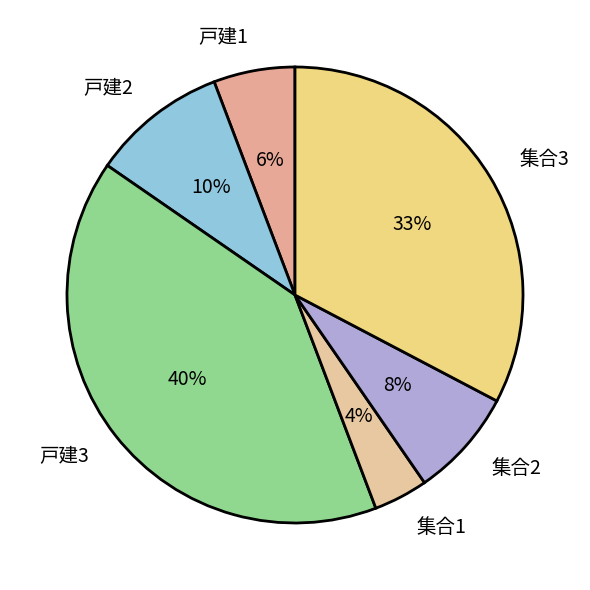

Which has a higher value, 集合2 or 集合3?

集合3